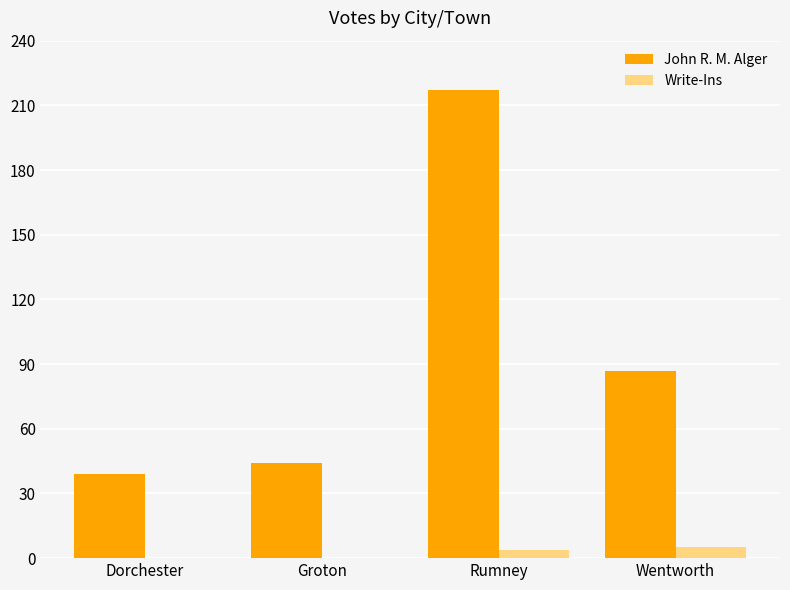

The value of John R. M. Alger at Dorchester is 12. True or false?

False